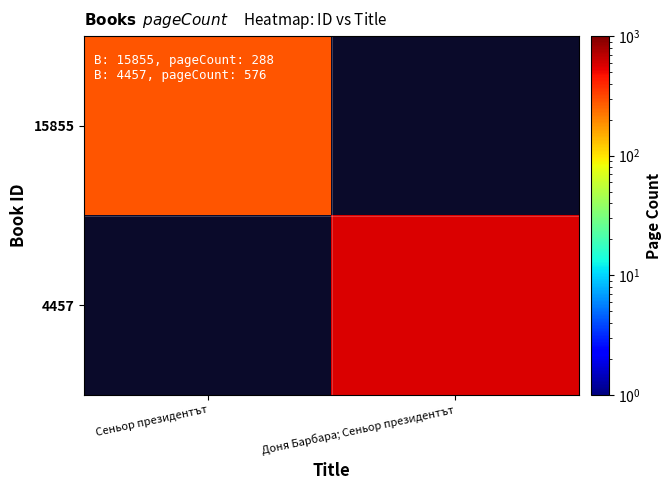

At which category does the chart reach its peak across all series?

Доня Барбара; Сеньор президентът